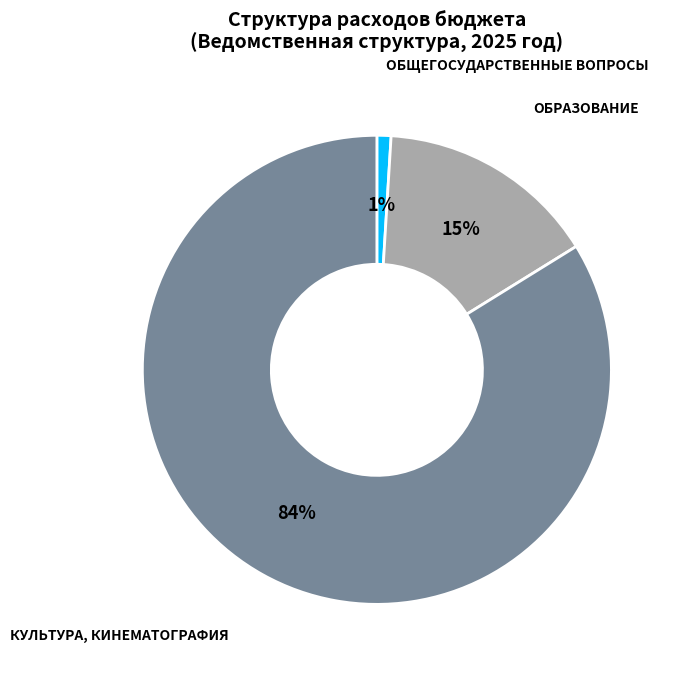

To the nearest percent, what is the average slice percentage?

33%